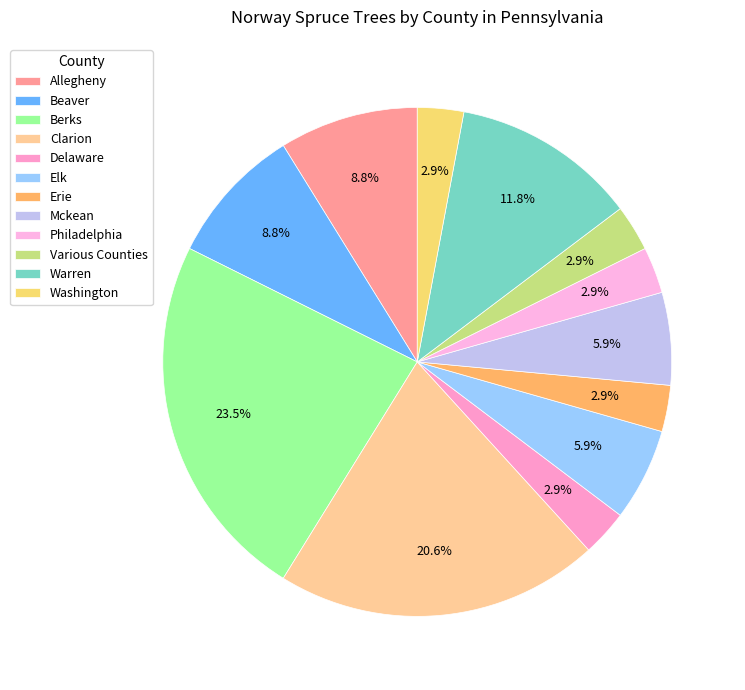

To the nearest percent, what portion does Washington represent?

3%